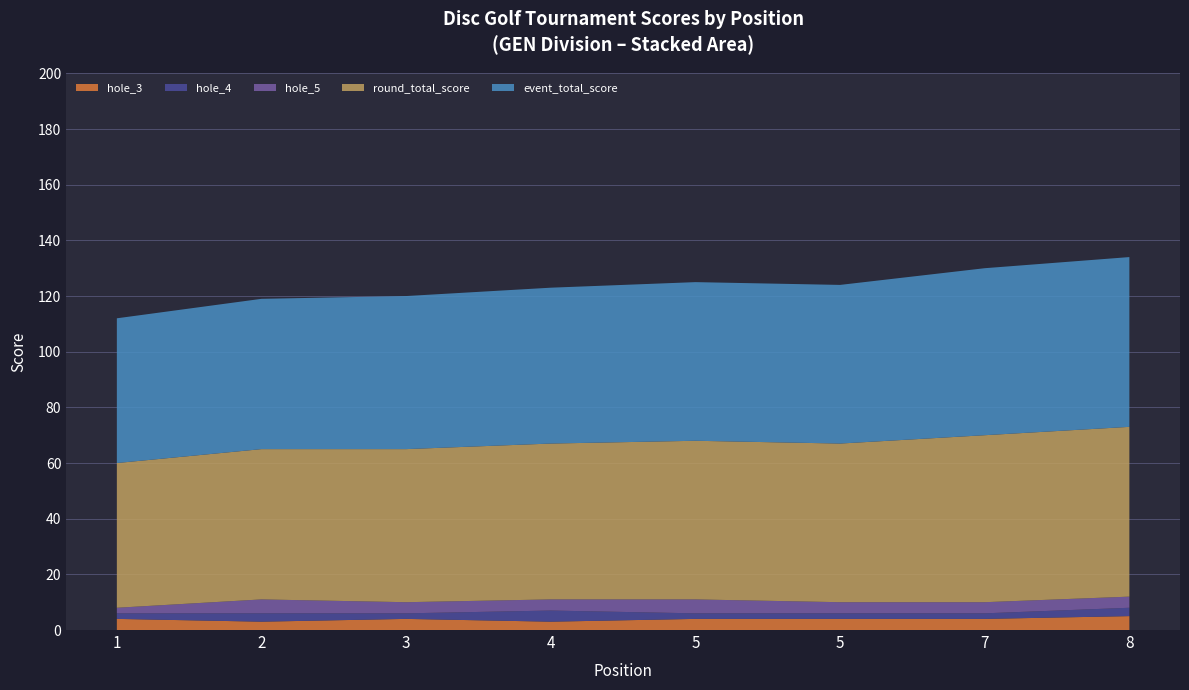

Reading right to left, extract all data points from this chart.

event_total_score: 8=61	7=60	5=57	5=57	4=56	3=55	2=54	1=52
round_total_score: 8=61	7=60	5=57	5=57	4=56	3=55	2=54	1=52
hole_3: 8=5	7=4	5=4	5=4	4=3	3=4	2=3	1=4
hole_4: 8=3	7=2	5=2	5=2	4=4	3=2	2=3	1=2
hole_5: 8=4	7=4	5=4	5=5	4=4	3=4	2=5	1=2